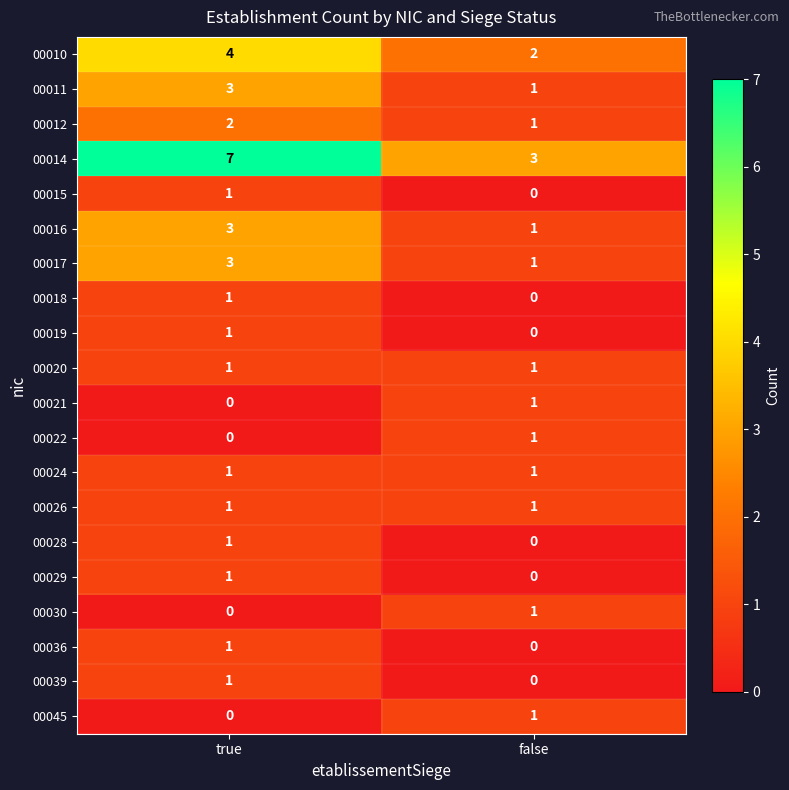

Count the number of categories in the chart.

2